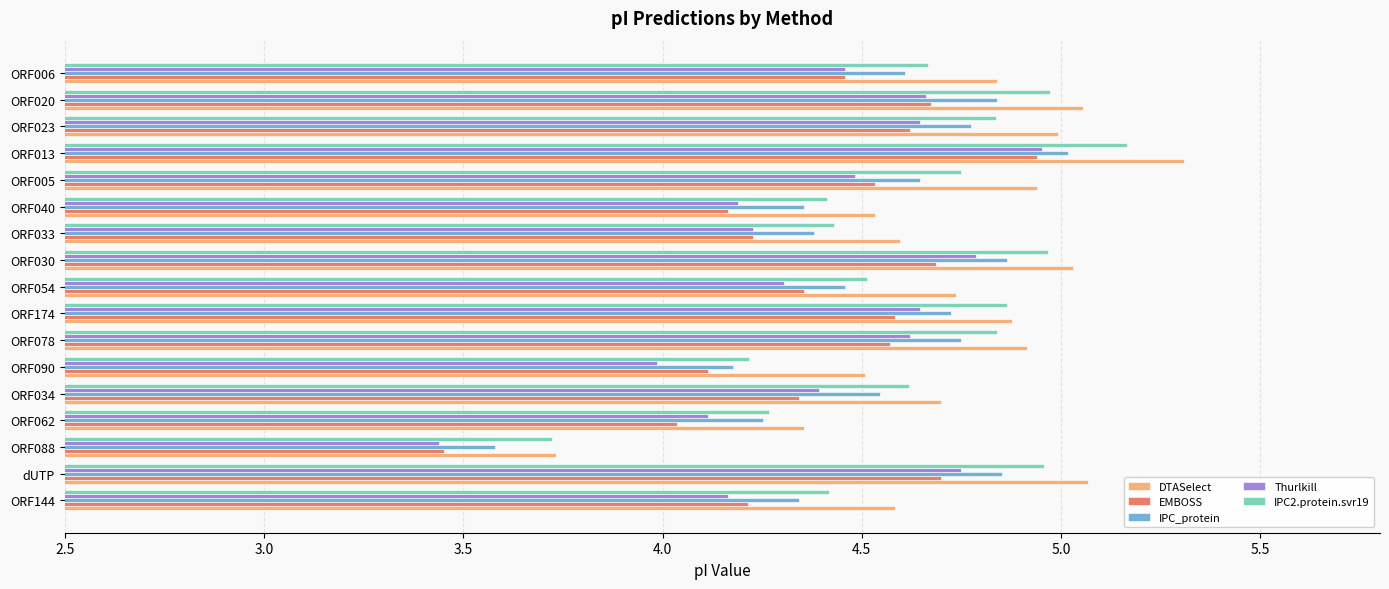

The DTASelect series shows 2.4 at ORF062. True or false?

False